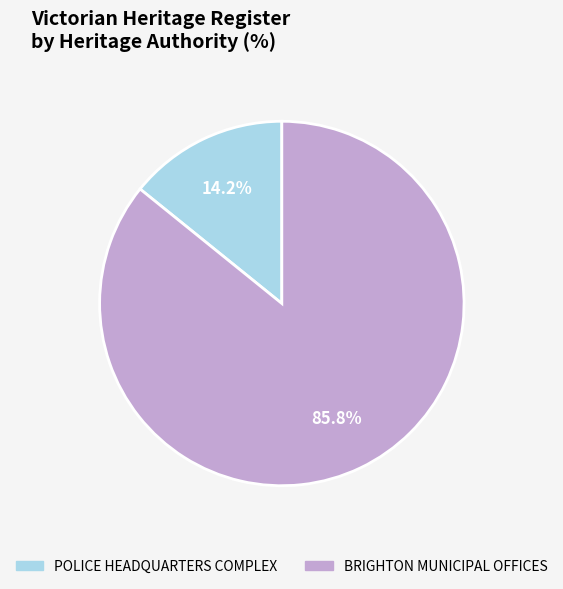

What is the smallest slice in the pie chart?

POLICE HEADQUARTERS COMPLEX